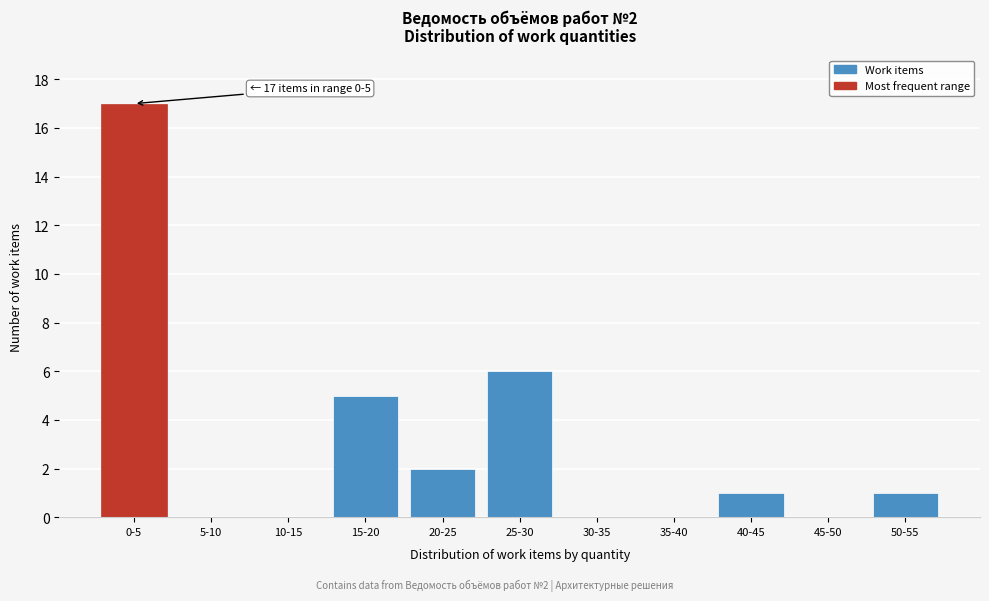

Reading left to right, transcribe all the data shown in this chart.

0-5=17	5-10=0	10-15=0	15-20=5	20-25=2	25-30=6	30-35=0	35-40=0	40-45=1	45-50=0	50-55=1